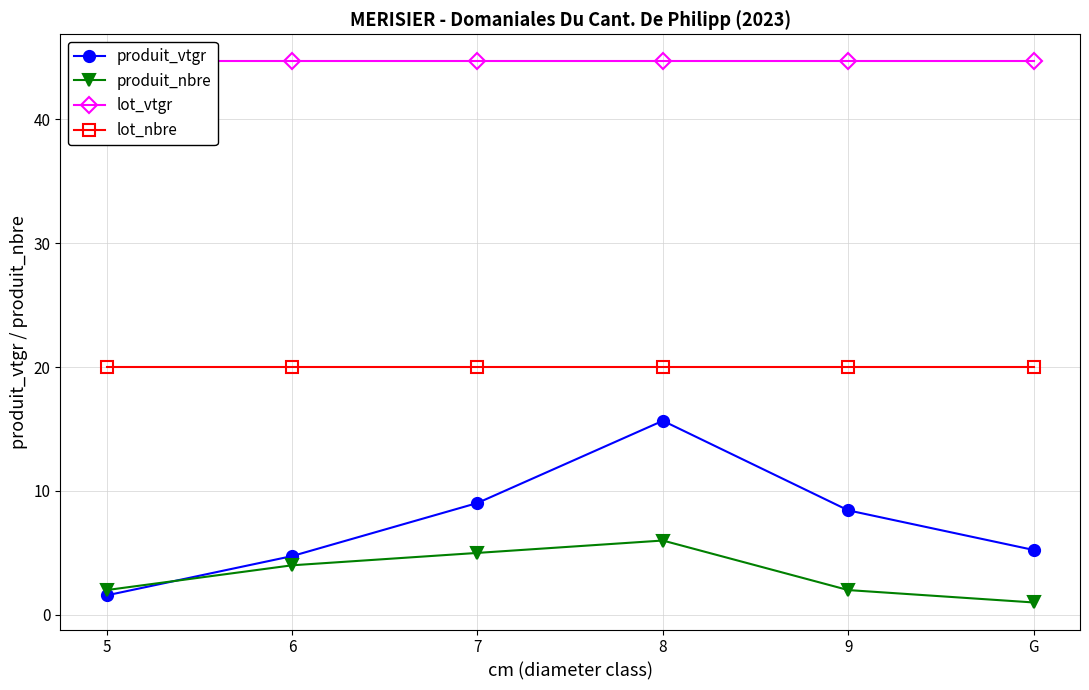

Which series has the widest spread of values?

produit_vtgr